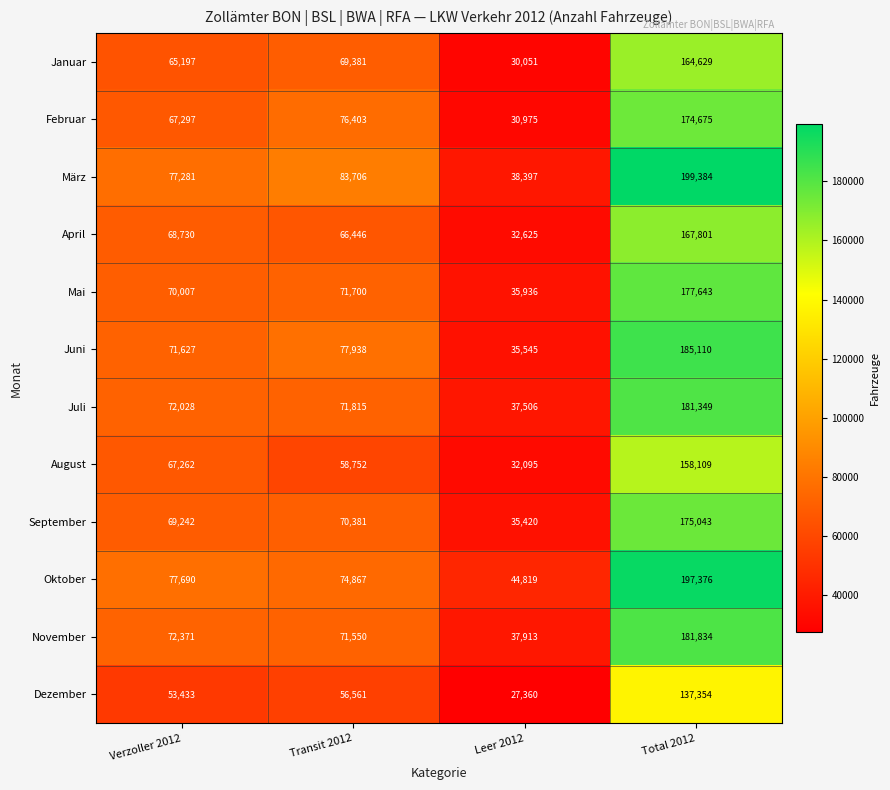

What is the difference between the second highest and minimum values in the September series?

34961